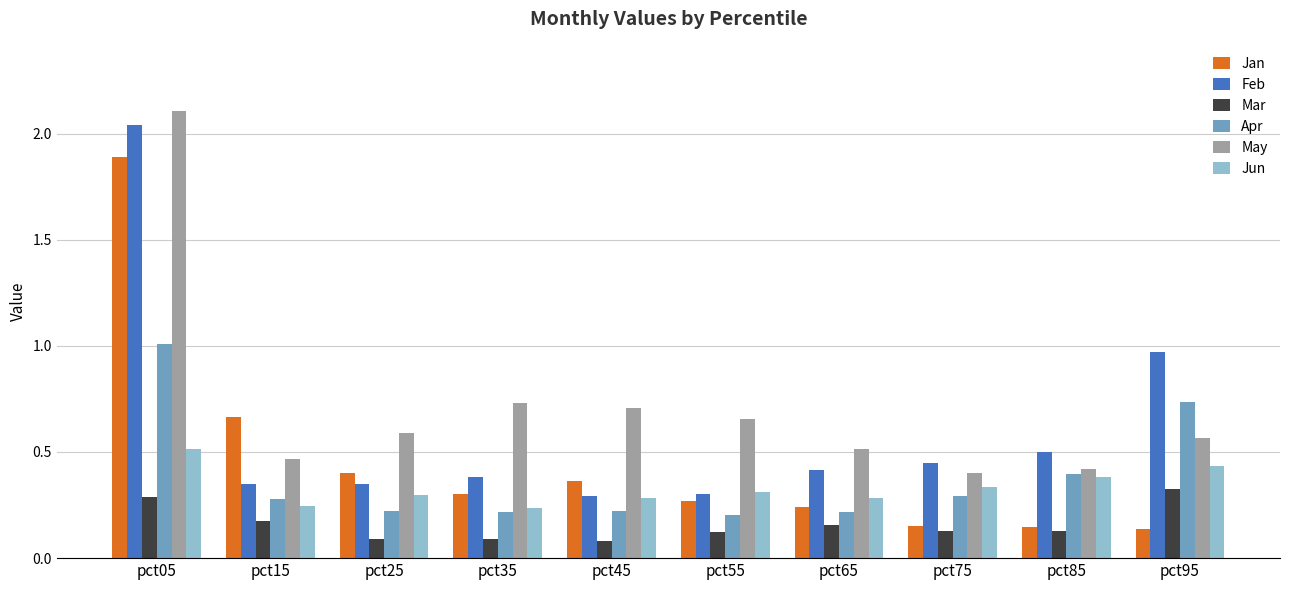

Is it true that Mar equals 0.0 at pct35?

False